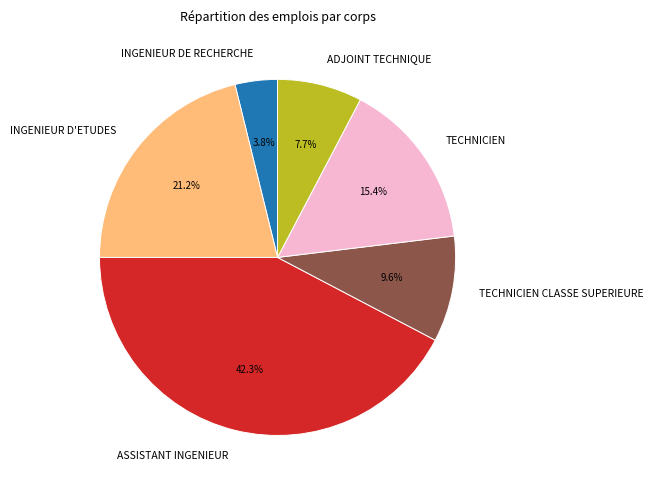

Which slice is the largest?

ASSISTANT INGENIEUR